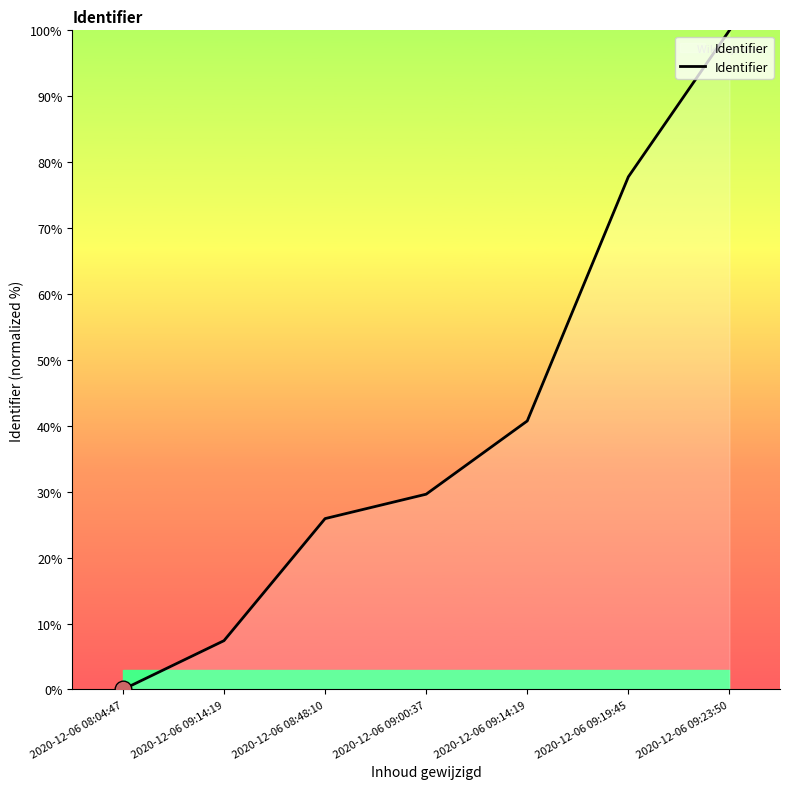

Which category has the lowest value across all series?

2020-12-06 08:04:47